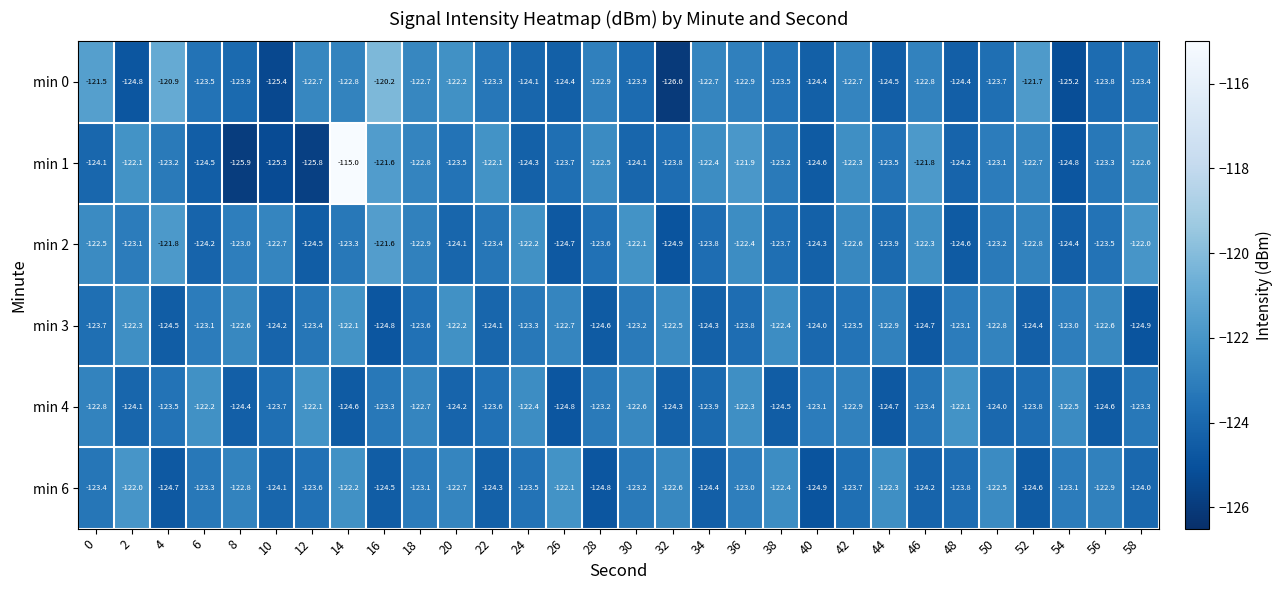

Which series has the largest total across all categories?

min 1